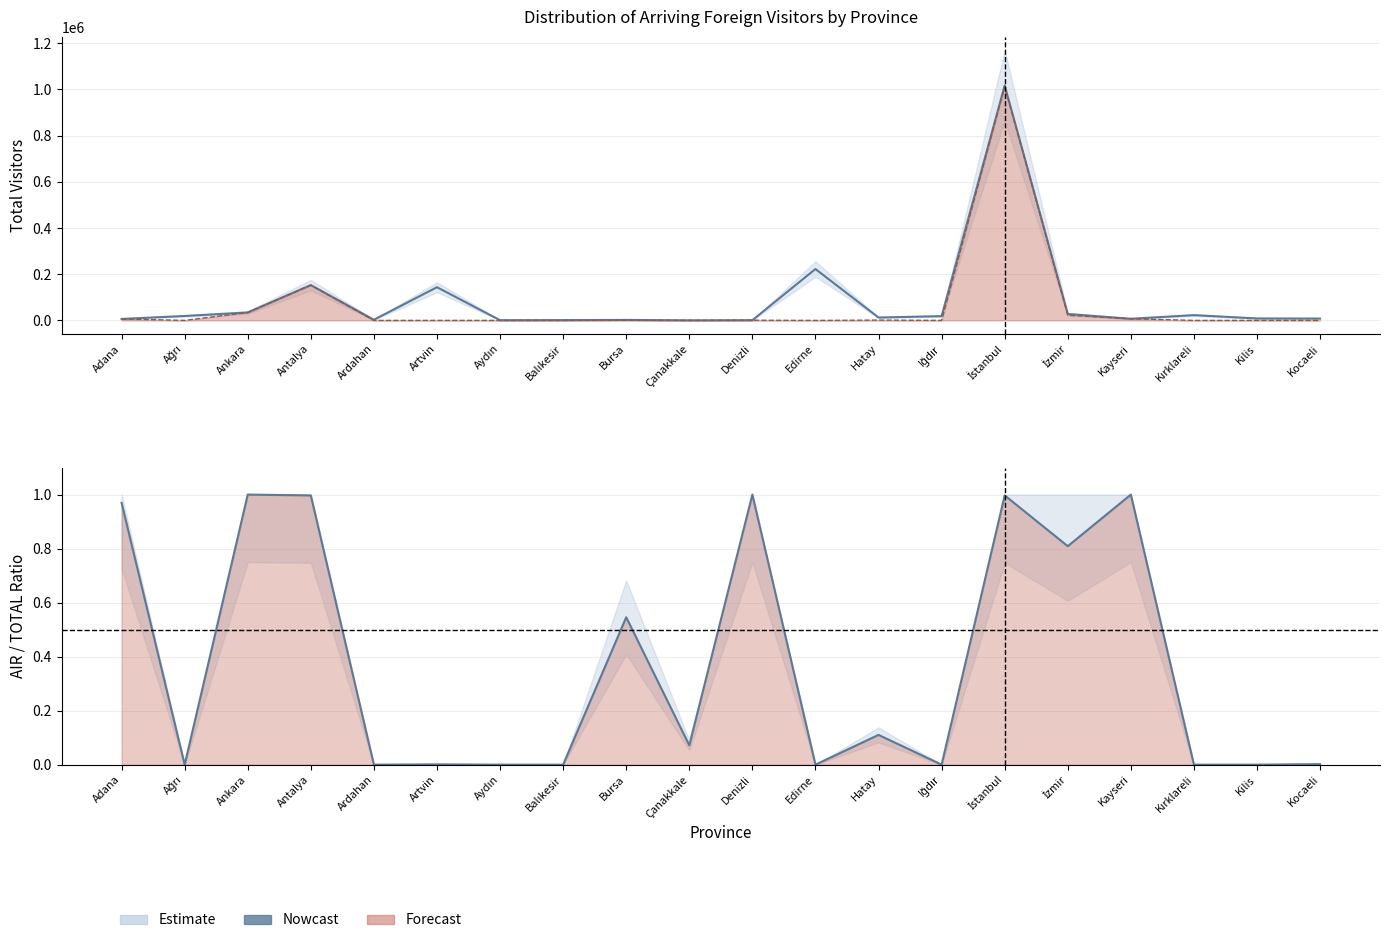

Does the chart display data point markers on the line(s)?

No